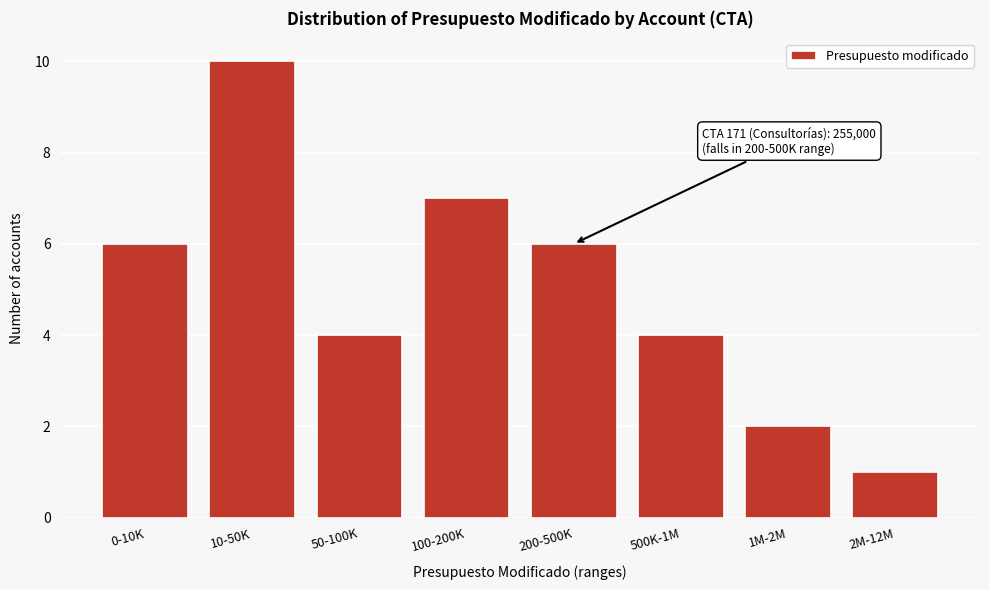

Reading left to right, transcribe all the data shown in this chart.

0-10K=6	10-50K=10	50-100K=4	100-200K=7	200-500K=6	500K-1M=4	1M-2M=2	2M-12M=1